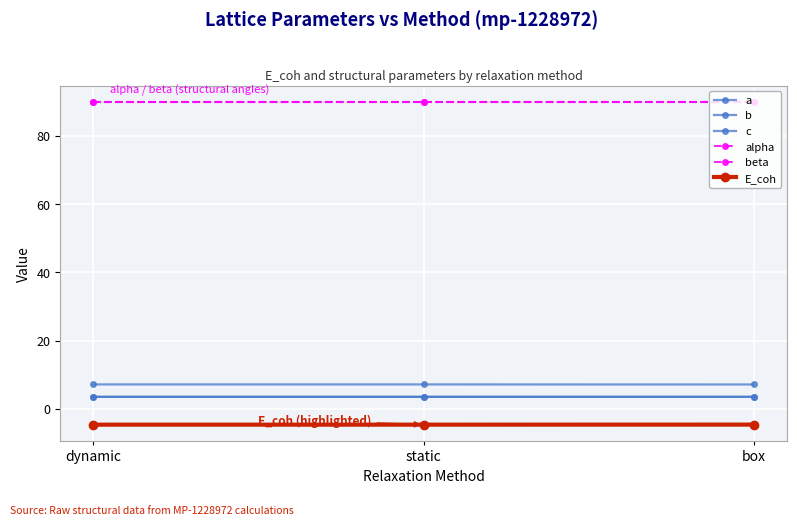

How many lines are shown in the chart?

6